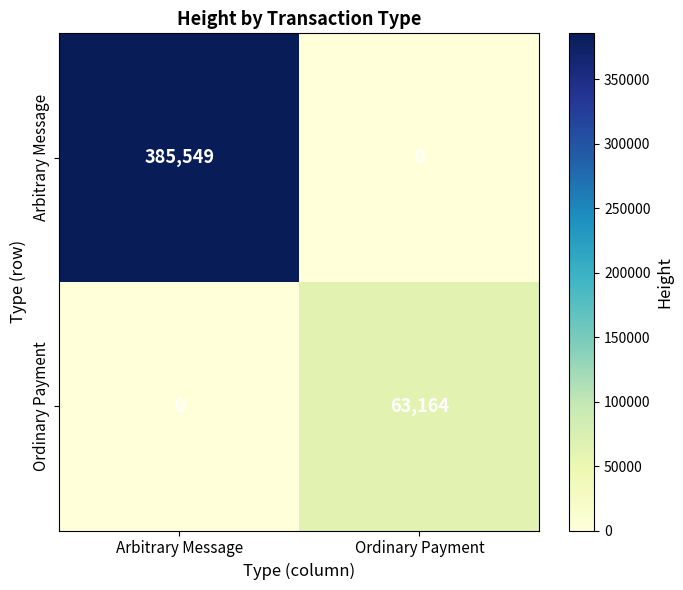

What is the difference between the highest and lowest values at Arbitrary Message?

385549